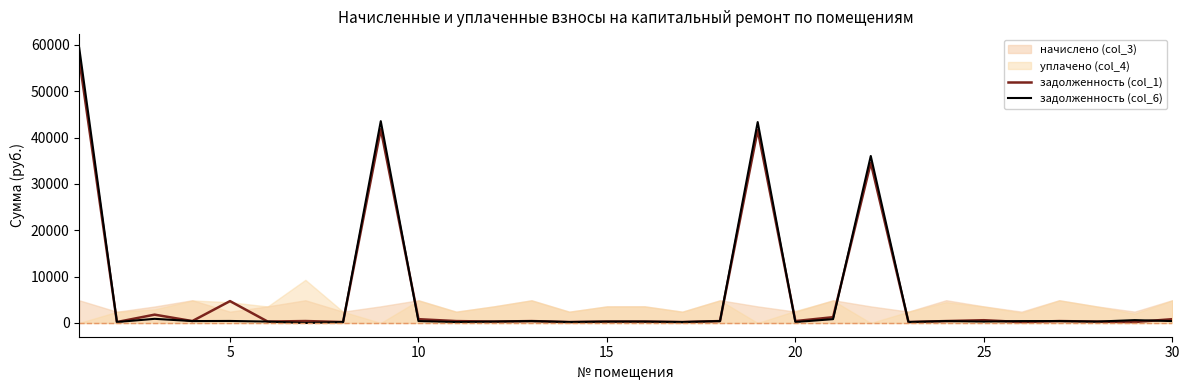

What is the total value across all series at 11?

598.1